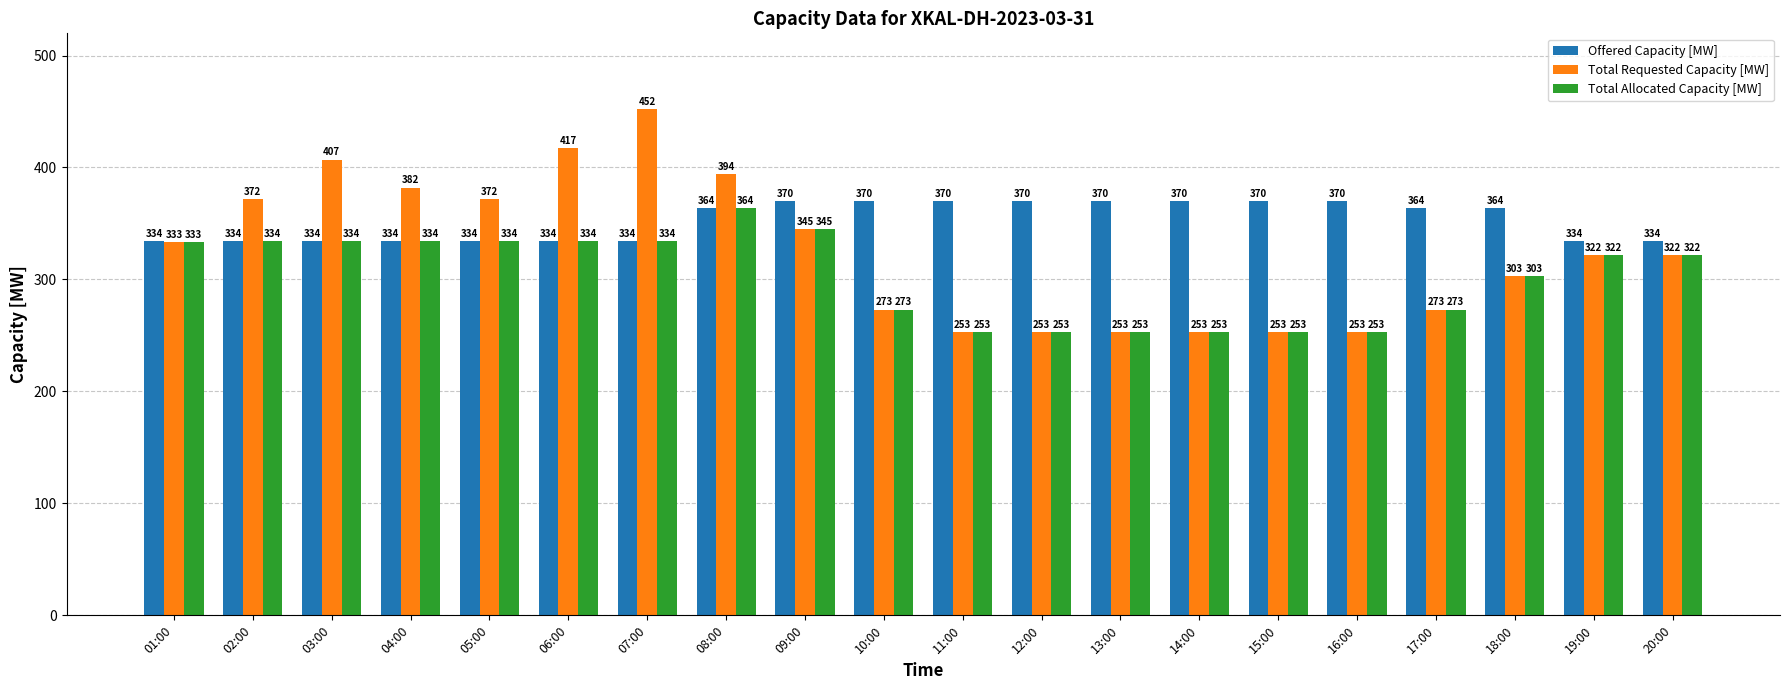

What is the difference between the Total Allocated Capacity [MW] values at 14:00 and 19:00?

69